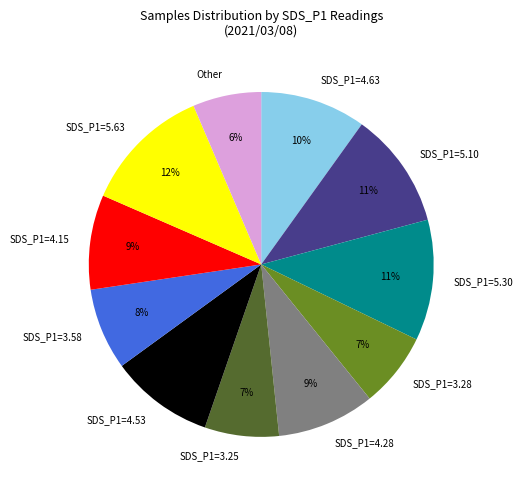

Which has a higher value, SDS_P1=4.15 or SDS_P1=3.28?

SDS_P1=4.15